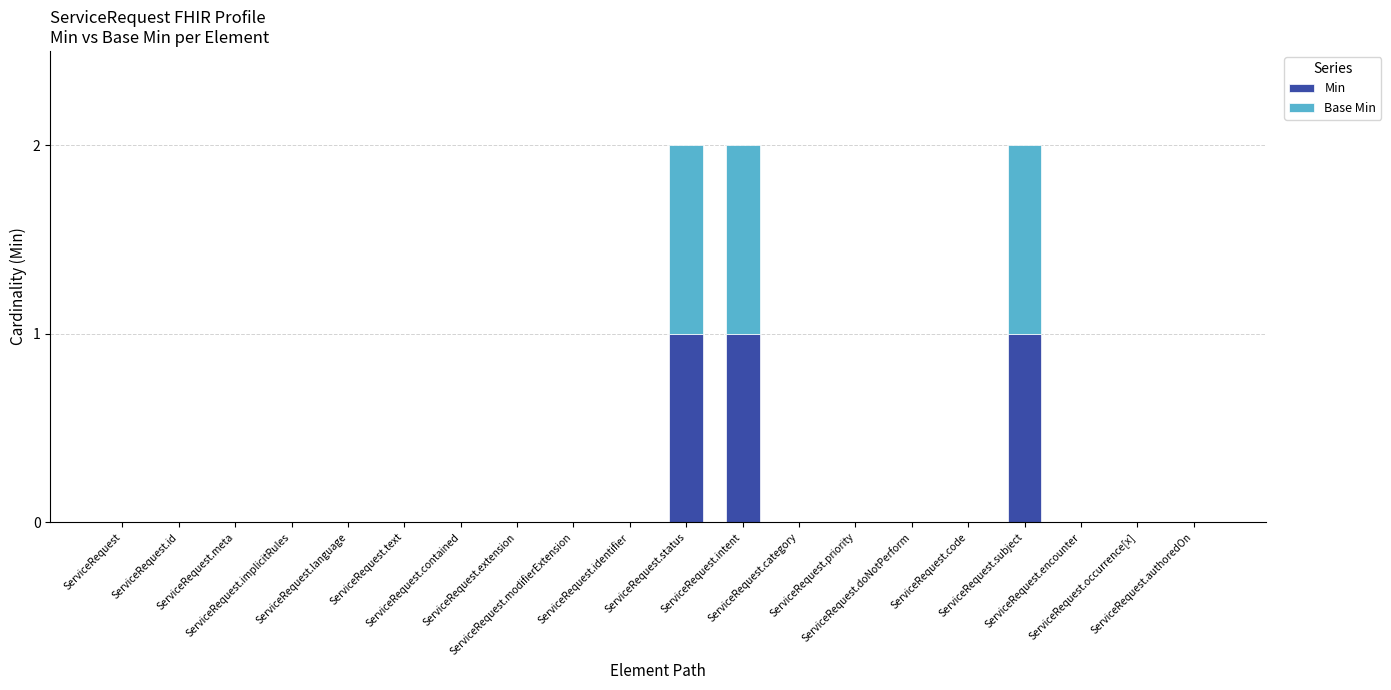

Are the bars grouped side by side (vs. stacked)?

No